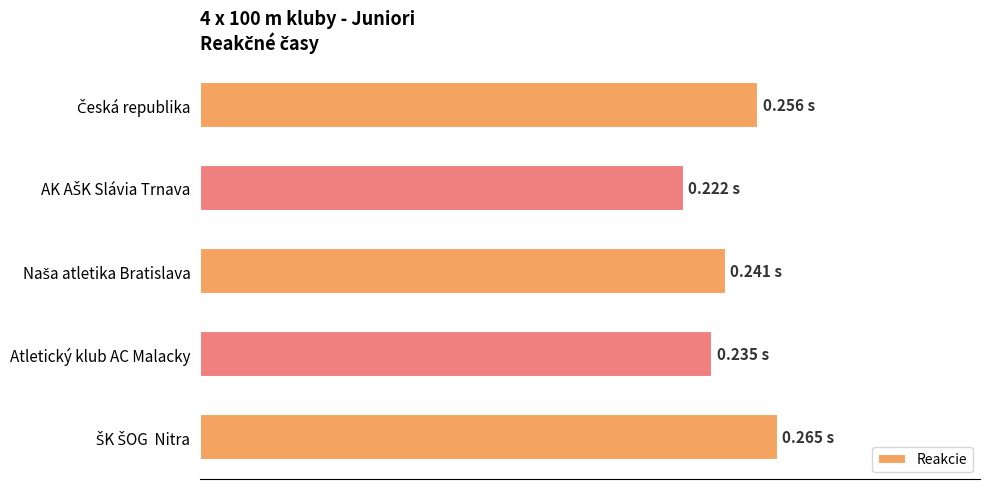

What is the maximum value shown in the chart?

0.3